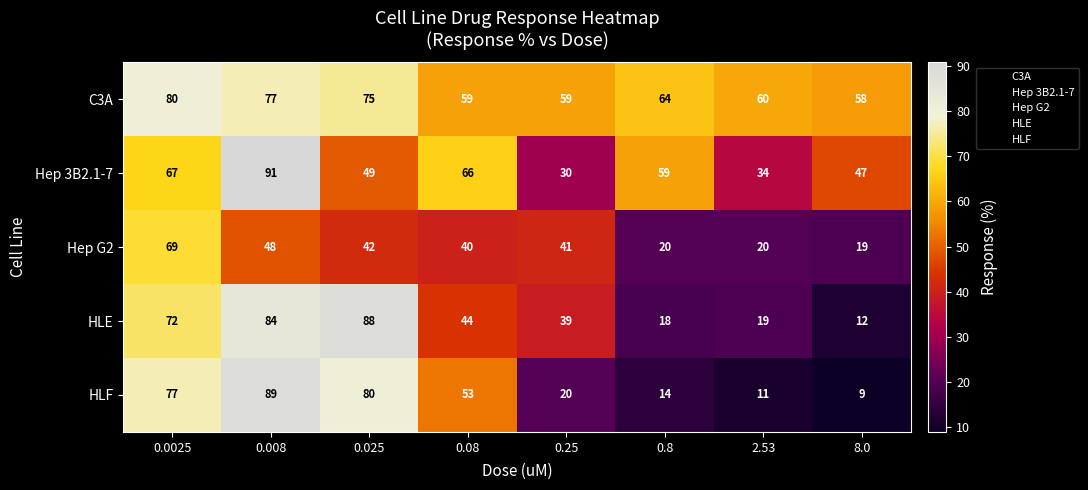

Which series has the largest total across all categories?

C3A